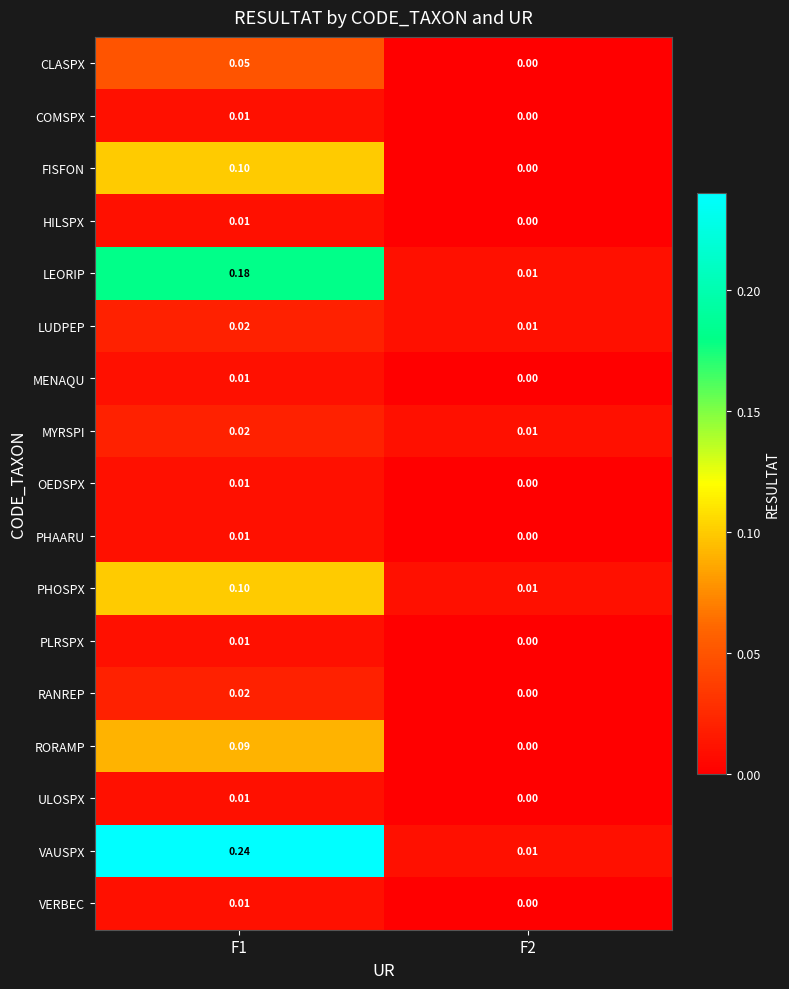

At how many categories does at least one series exceed 0?

2